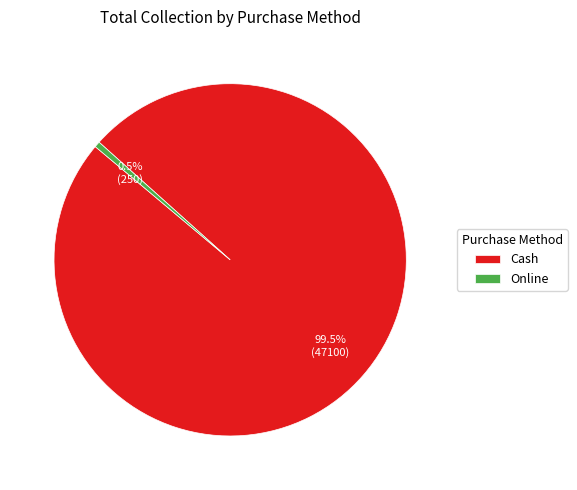

How many slices are in this pie chart?

2